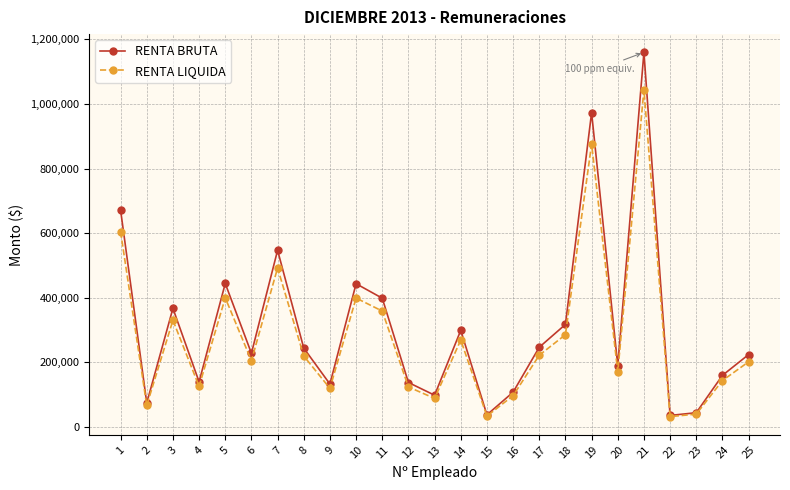

Where is the first local minimum for RENTA LIQUIDA?

2